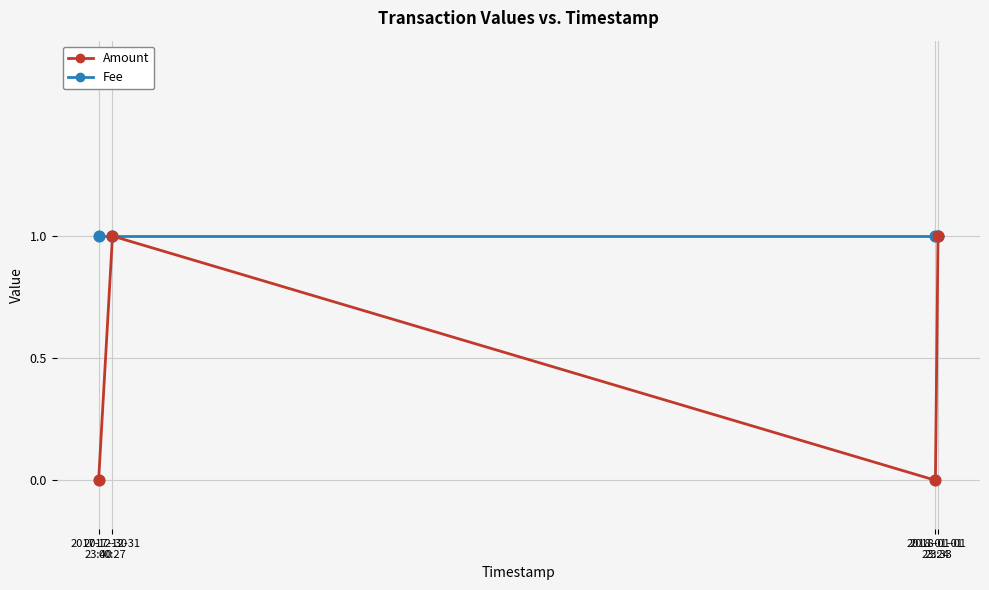

Which series has the largest total across all categories?

Fee